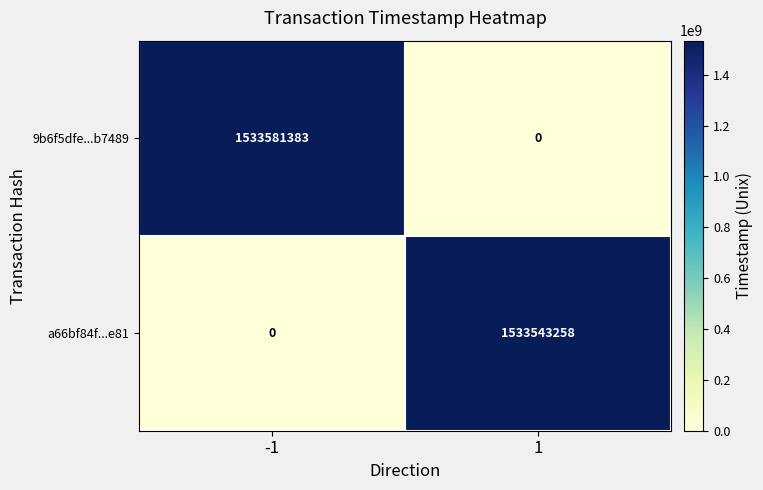

Which series has the largest total across all categories?

9b6f5dfe...b7489